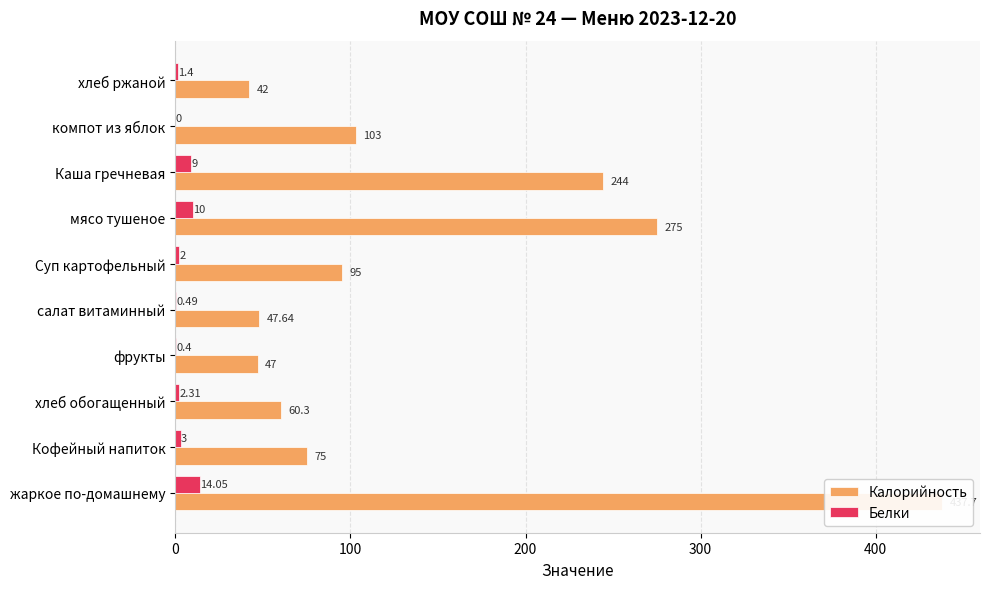

Does the chart contain stacked bars?

No